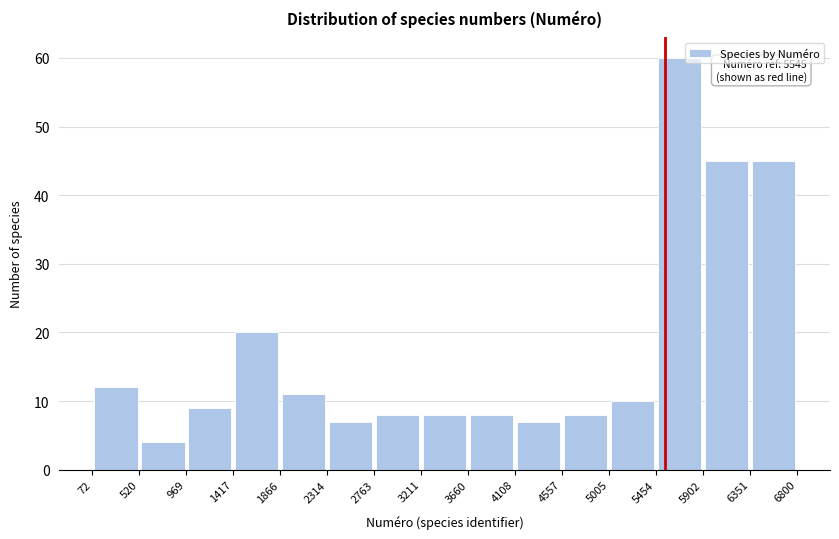

Which range on the x-axis has the tallest bar?

5454 to 5902